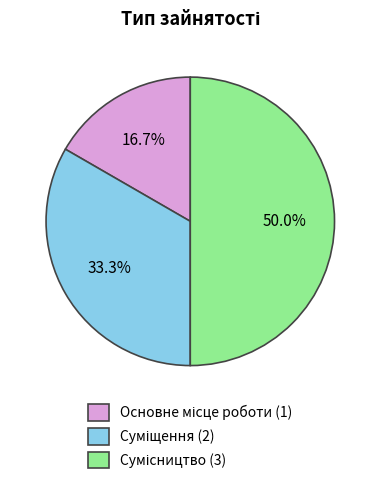

Is Основне місце роботи the majority of the pie?

No